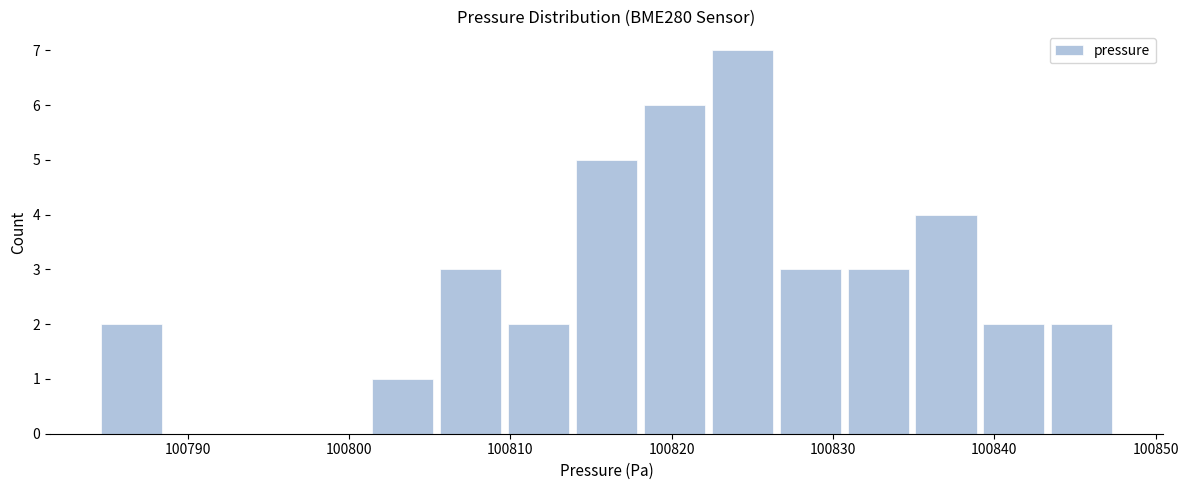

Reading left to right, transcribe this chart: for each bar, give the range it covers on the x-axis and its height. Neither the bar edges nor the heights are printed on the chart, so give them approximately, as read against the axes.

100784 to 100789: 2
100789 to 100793: 0
100793 to 100797: 0
100797 to 100801: 0
100801 to 100805: 1
100805 to 100810: 3
100810 to 100814: 2
100814 to 100818: 5
100818 to 100822: 6
100822 to 100826: 7
100826 to 100831: 3
100831 to 100835: 3
100835 to 100839: 4
100839 to 100843: 2
100843 to 100848: 2